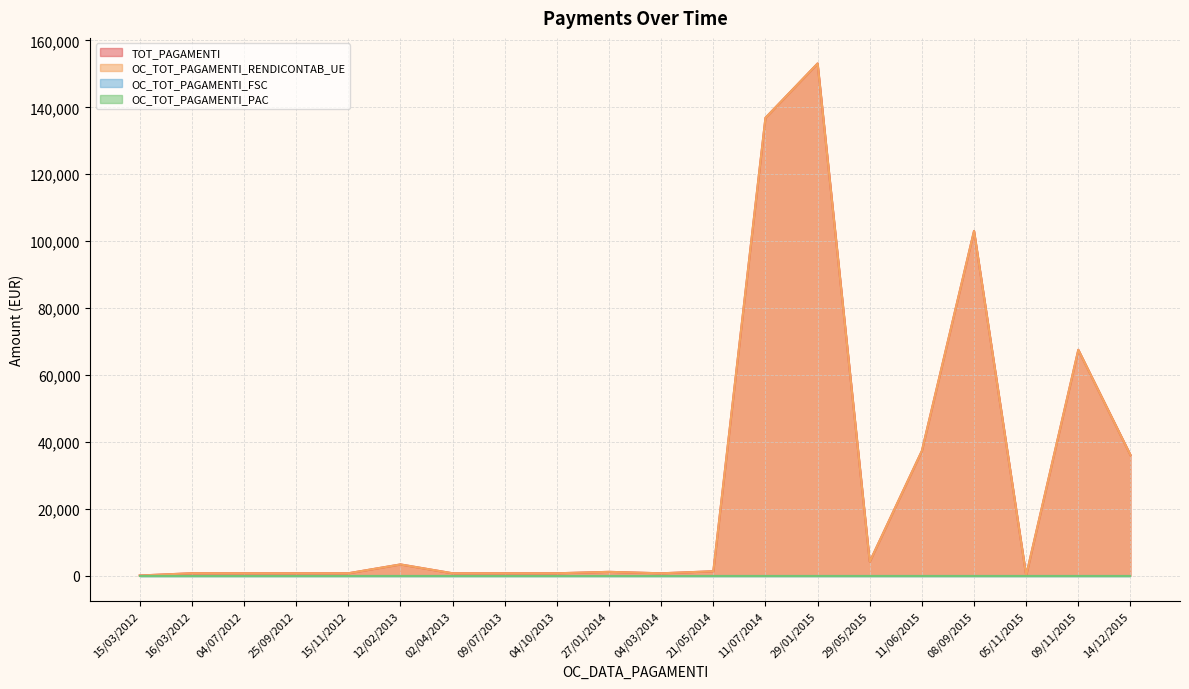

At which category does the chart reach its peak across all series?

29/01/2015